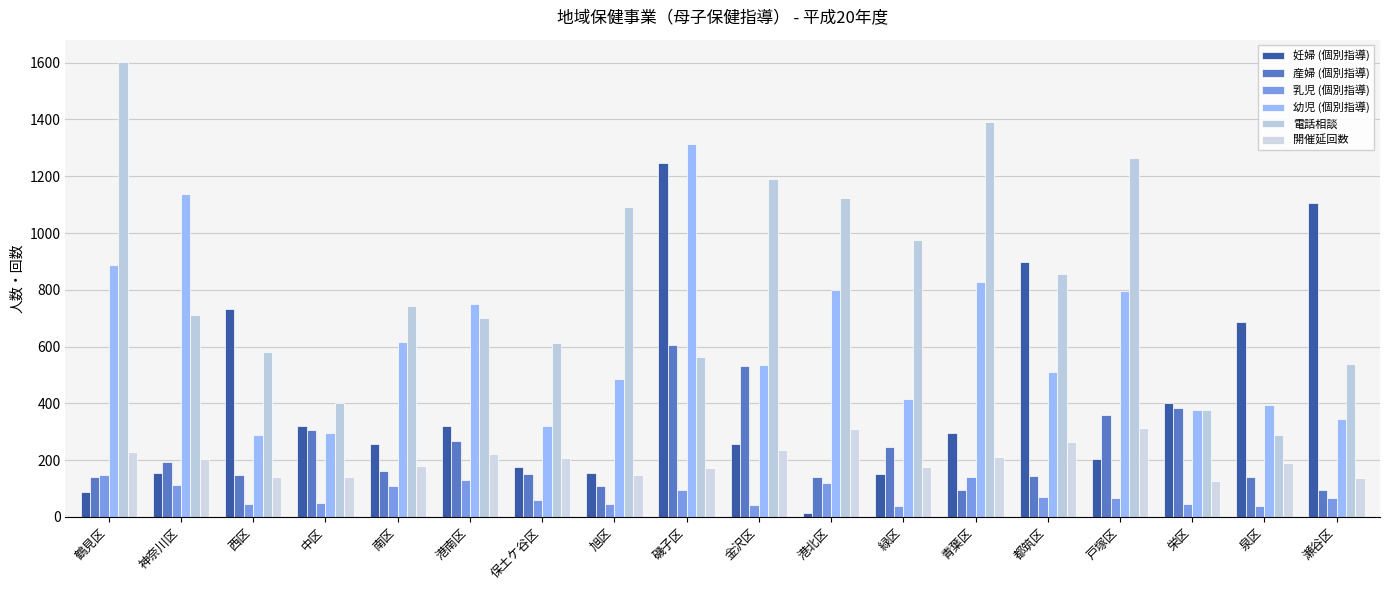

Are the bars horizontal?

No